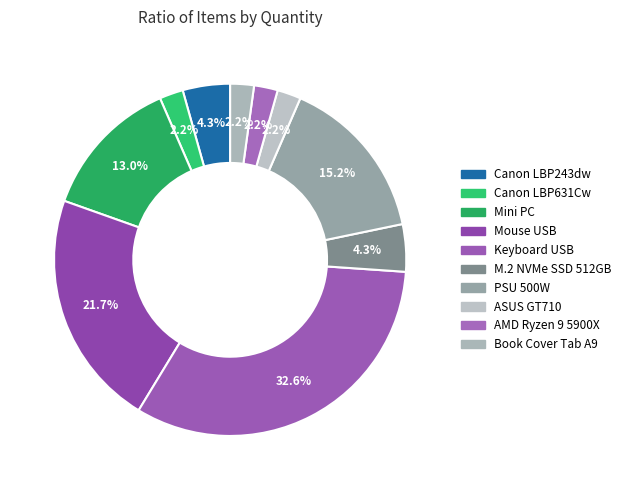

How many slices are in this pie chart?

10